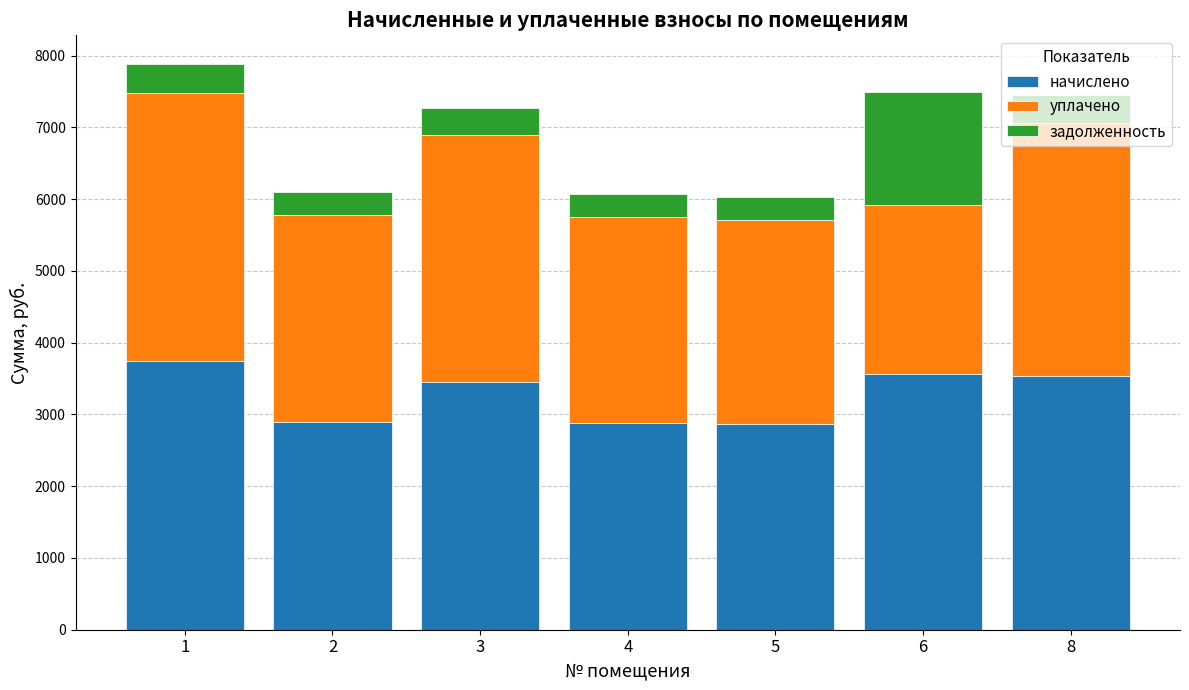

The value of начислено at 5 is 1744.6. True or false?

False